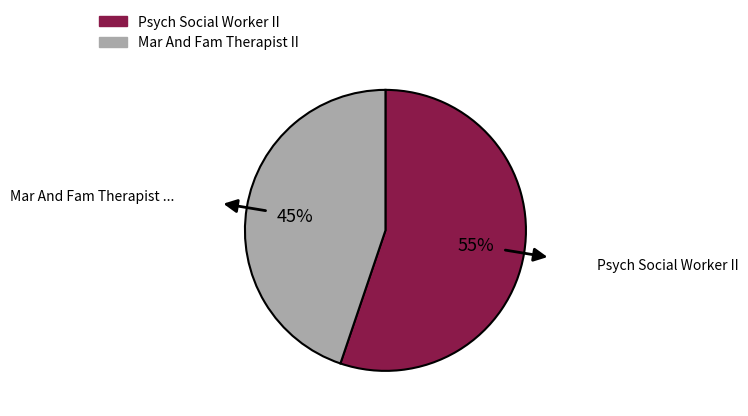

Which slice is the largest?

Psych Social Worker II